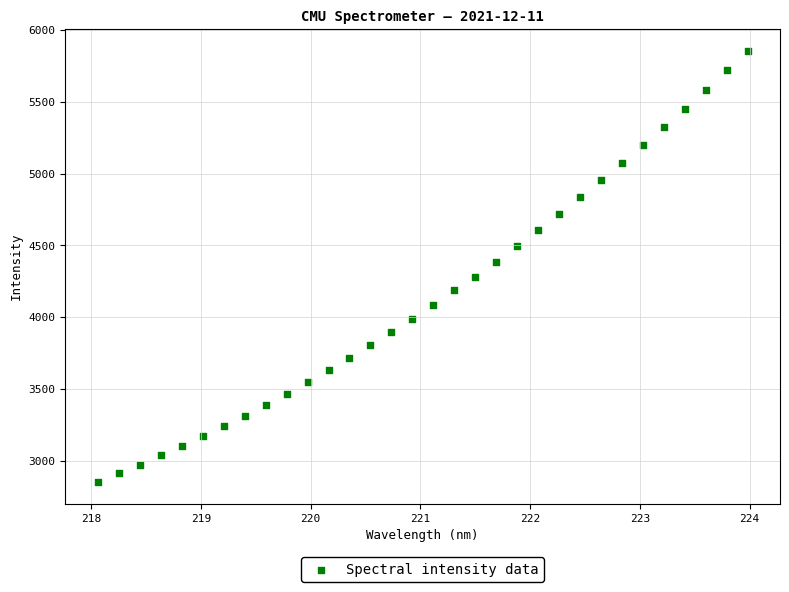

What is the range of Y values (max minus min)?

3003.7